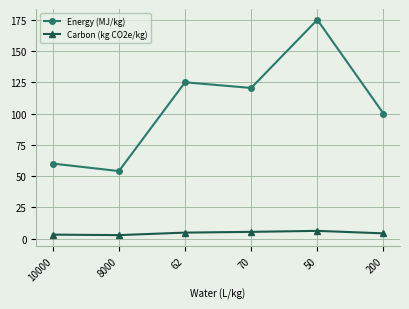

What is the sum of all Energy (MJ/kg) values?

634.5